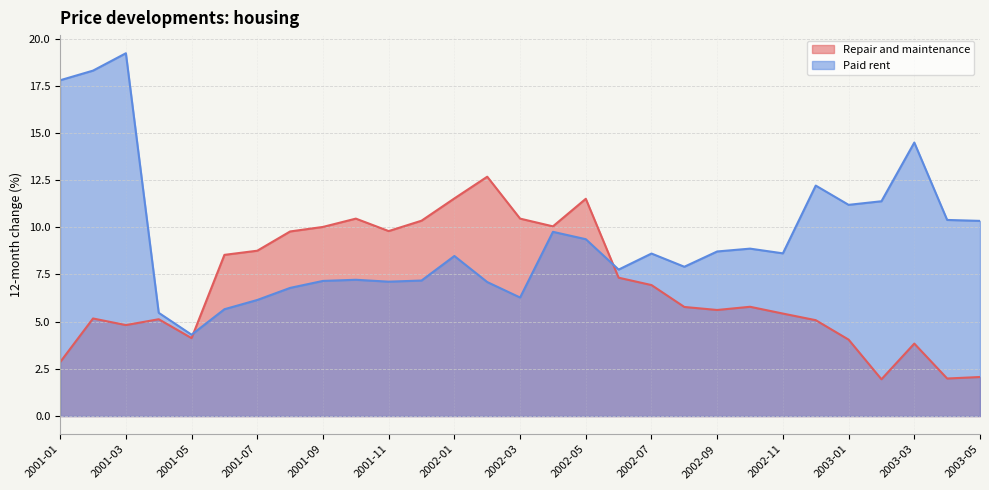

Where is the first local minimum for Paid rent?

2001-05